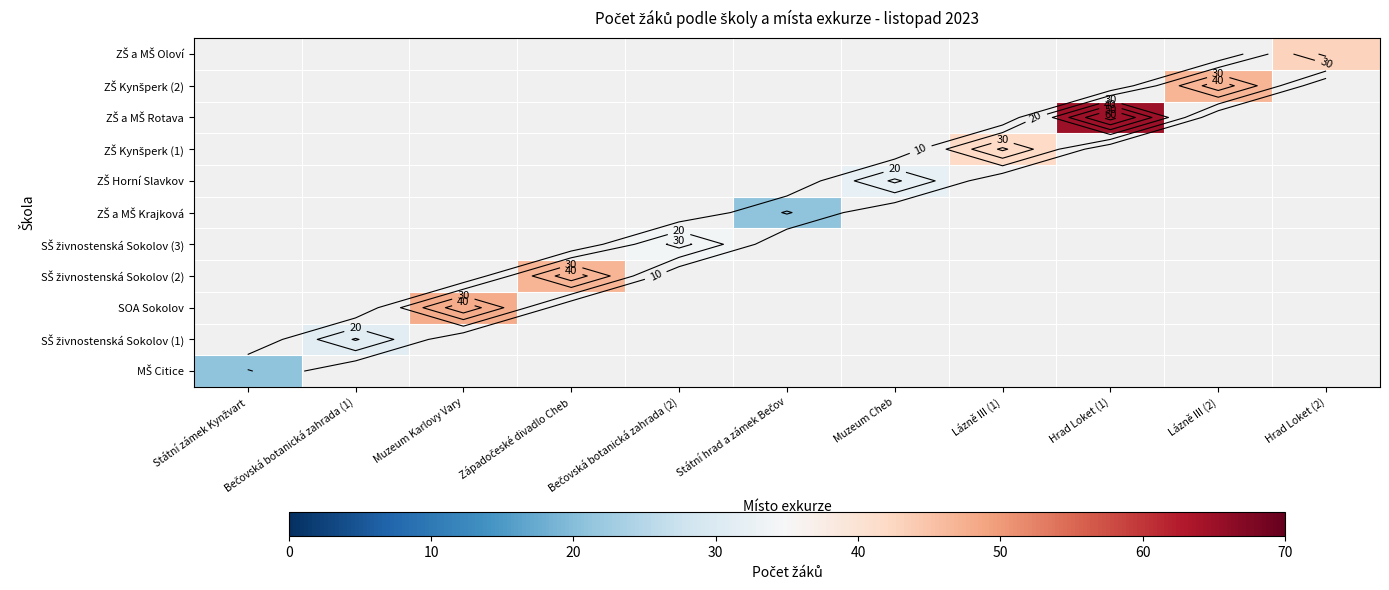

How many data points does each series have?

11